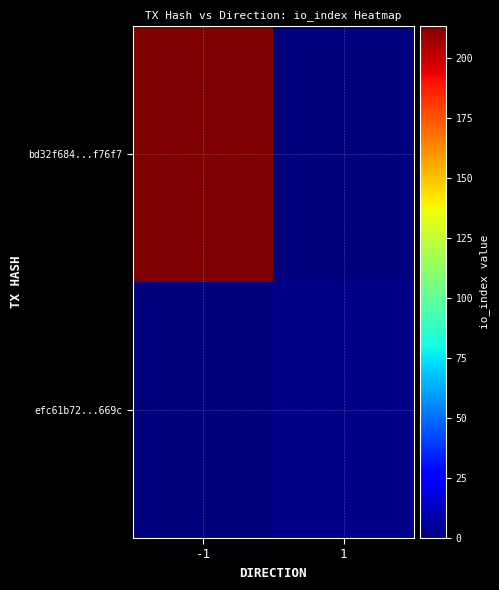

Rank the series at -1 from highest to lowest value.

bd32f684...f76f7, efc61b72...669c